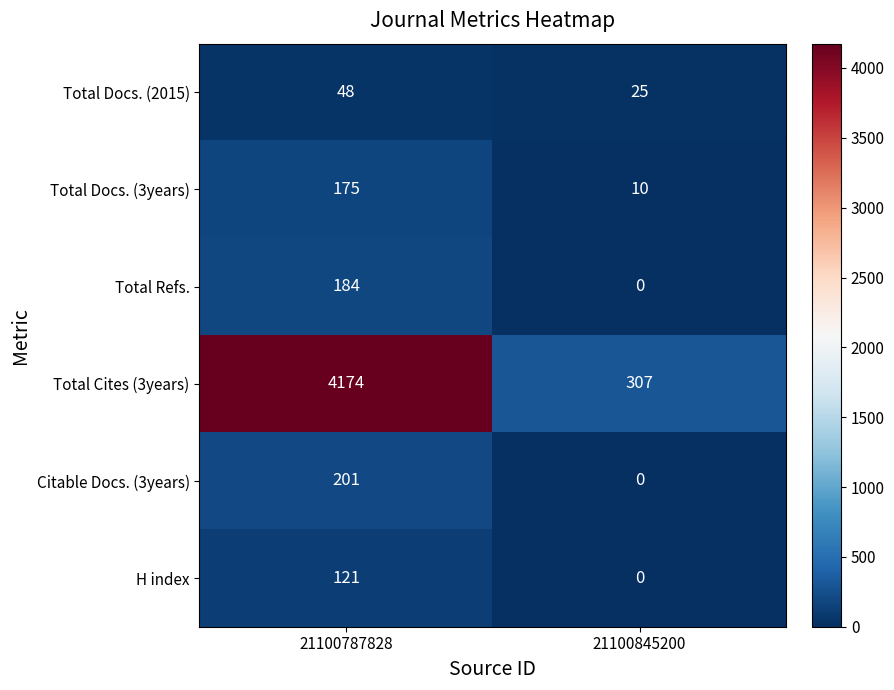

Which series has the largest total across all categories?

Total Cites (3years)